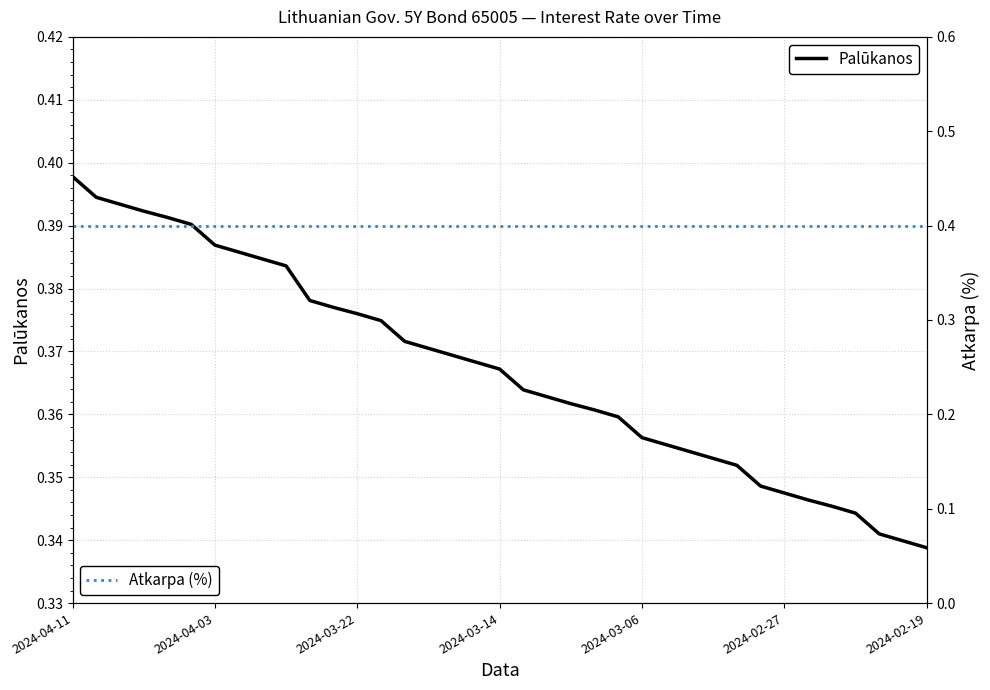

How many distinct data groups are displayed?

2